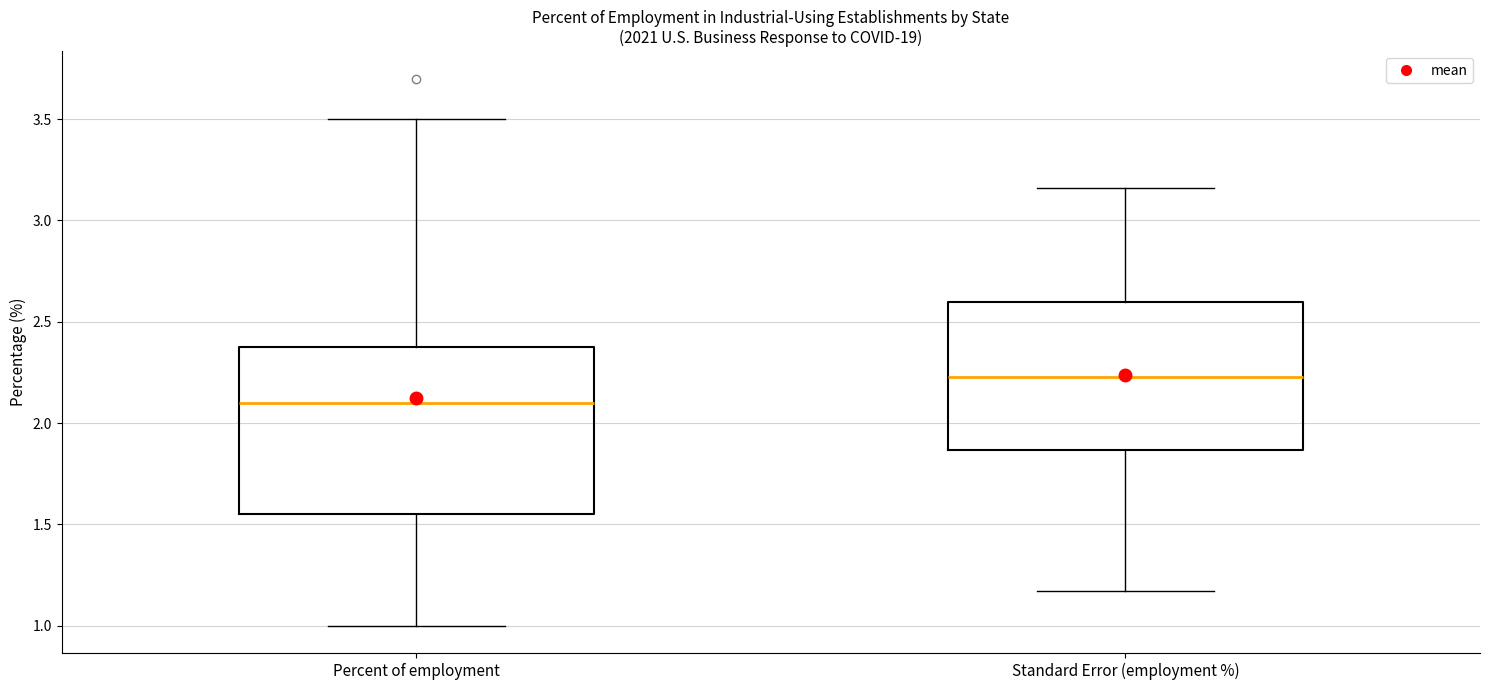

Where does the lower whisker of the box for Percent of employment end on the y-axis? The values are not printed on the chart, so give them approximately, as read against the axis.

1.00